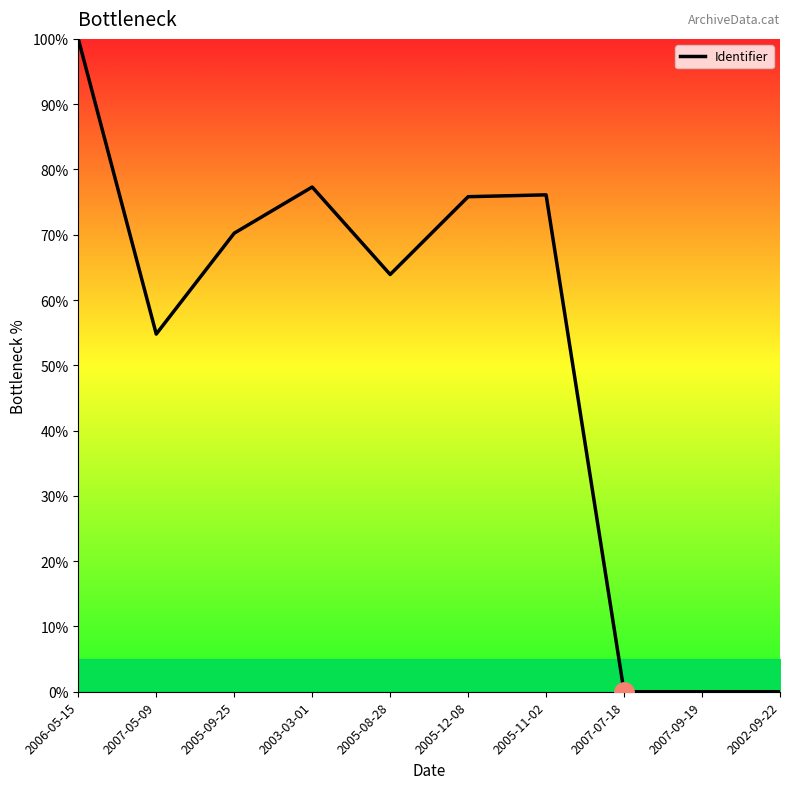

What position from the right is 2003-03-01?

7